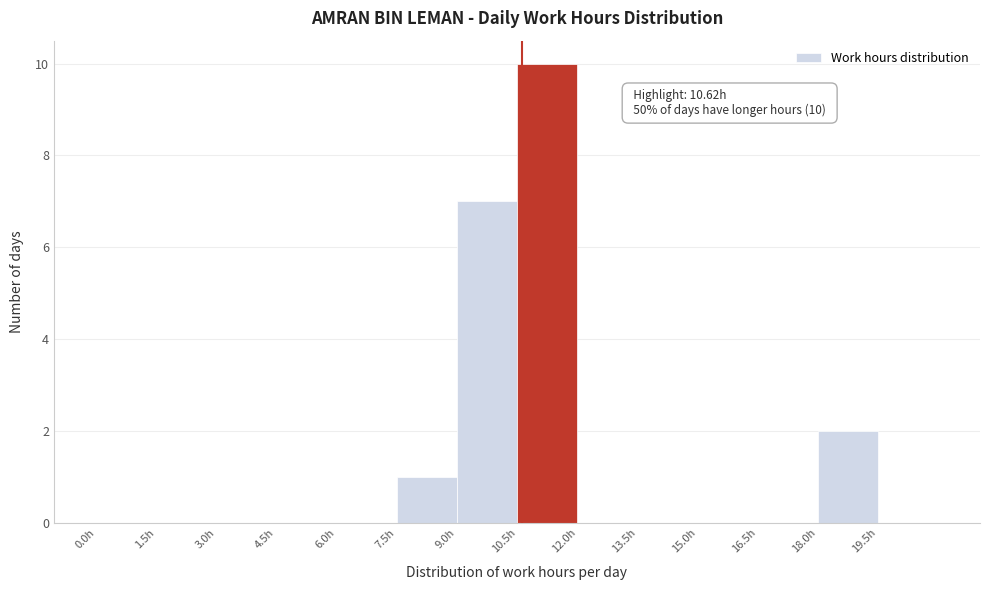

Which range on the x-axis has the tallest bar?

10.5 to 12.0